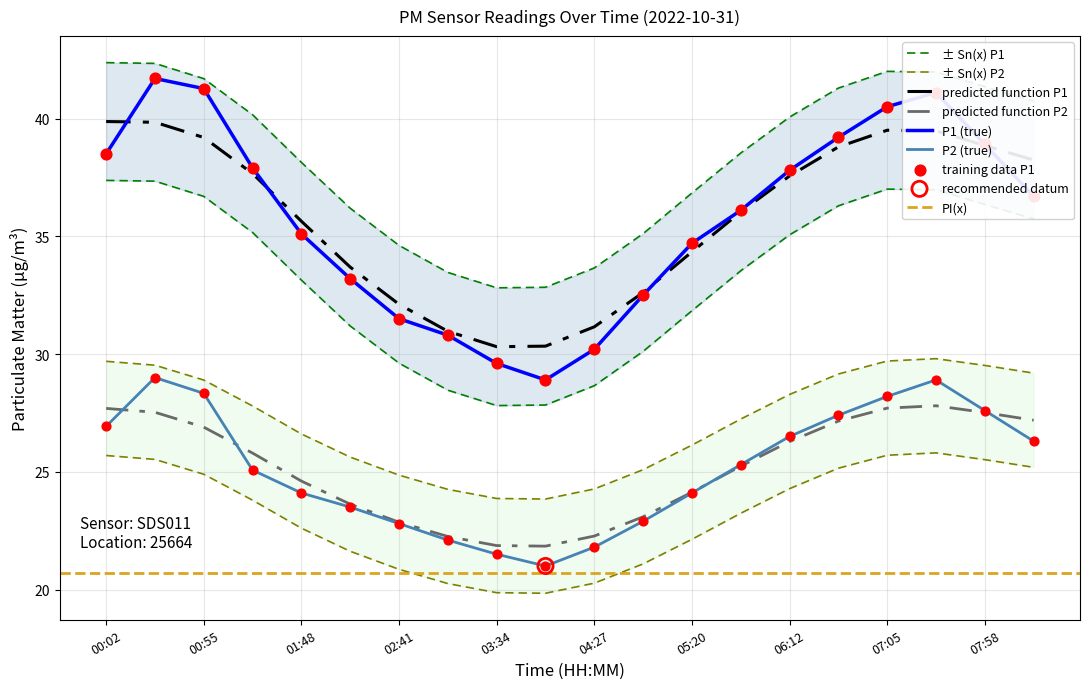

At how many categories does at least one series exceed 32?

15